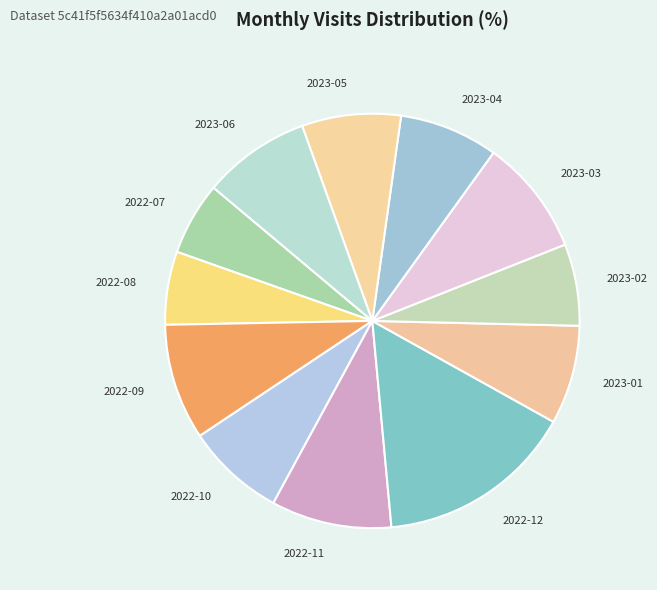

The 2022-07 slice represents 6% of the pie. True or false?

True